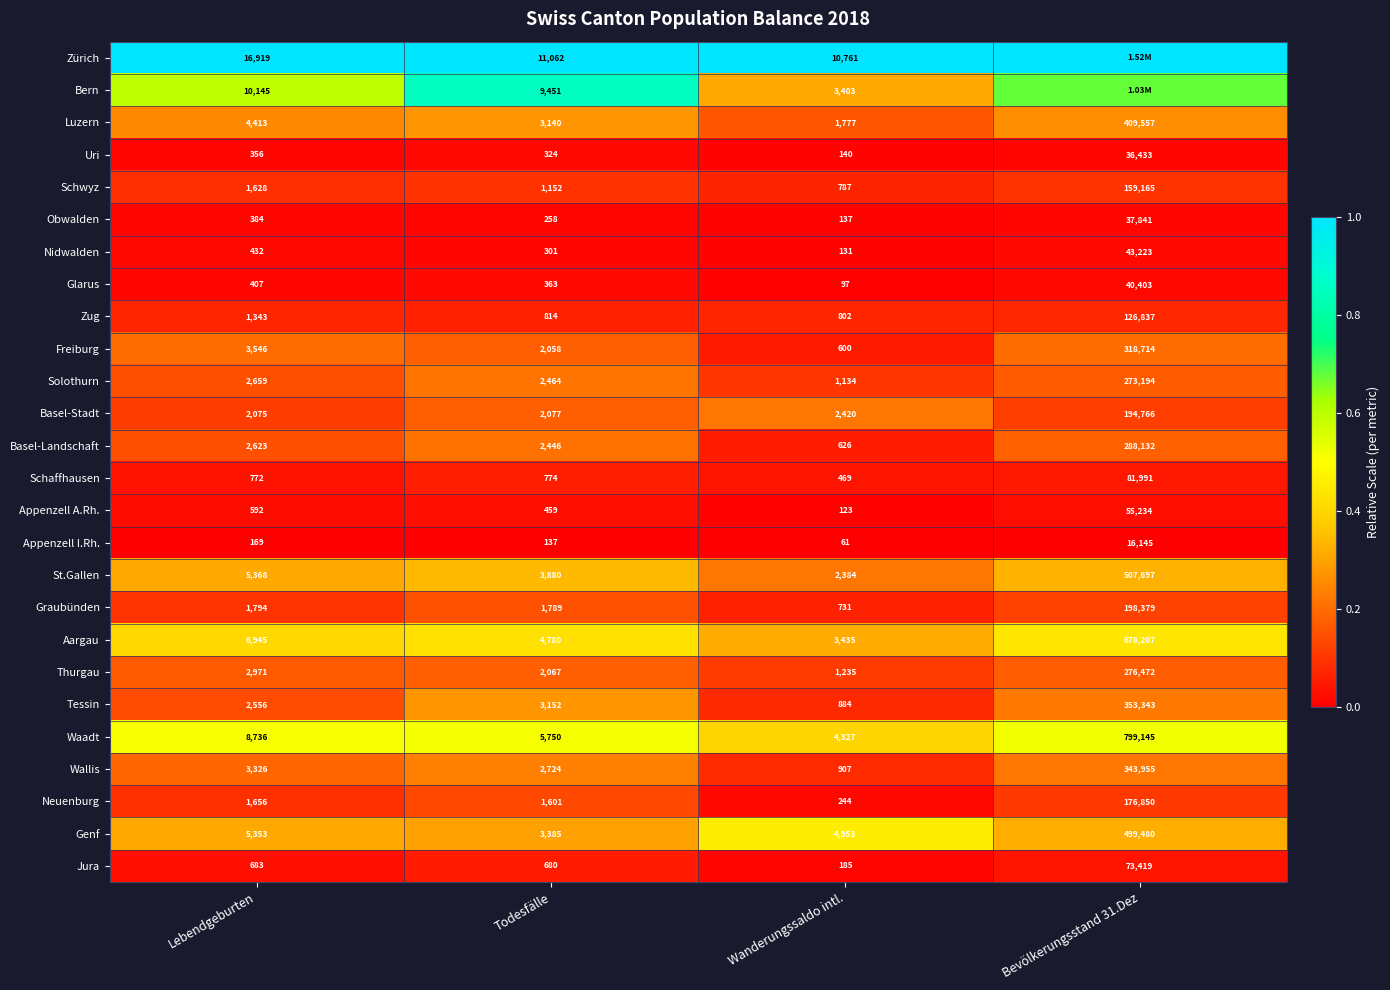

Rank the series at Wanderungssaldo intl. from highest to lowest value.

Zürich, Genf, Waadt, Aargau, Bern, Basel-Stadt, St.Gallen, Luzern, Thurgau, Solothurn, Wallis, Tessin, Zug, Schwyz, Graubünden, Basel-Landschaft, Freiburg, Schaffhausen, Neuenburg, Jura, Uri, Obwalden, Nidwalden, Appenzell A.Rh., Glarus, Appenzell I.Rh.